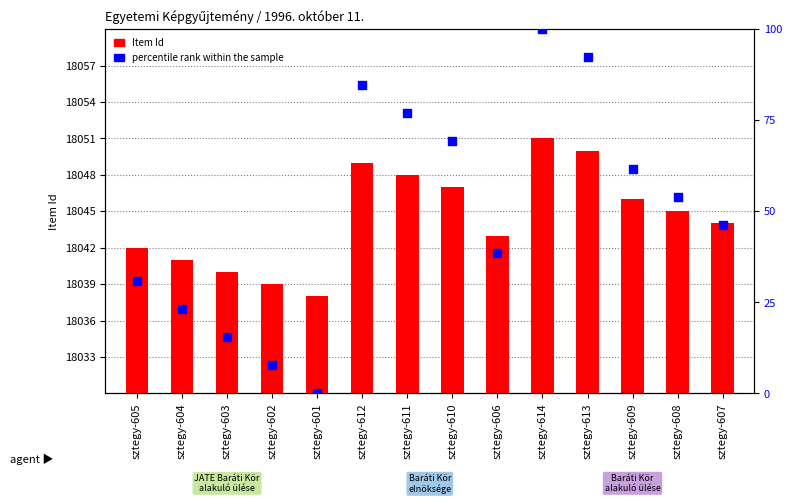

What are all the series names shown in the legend?

Item Id, percentile rank within the sample